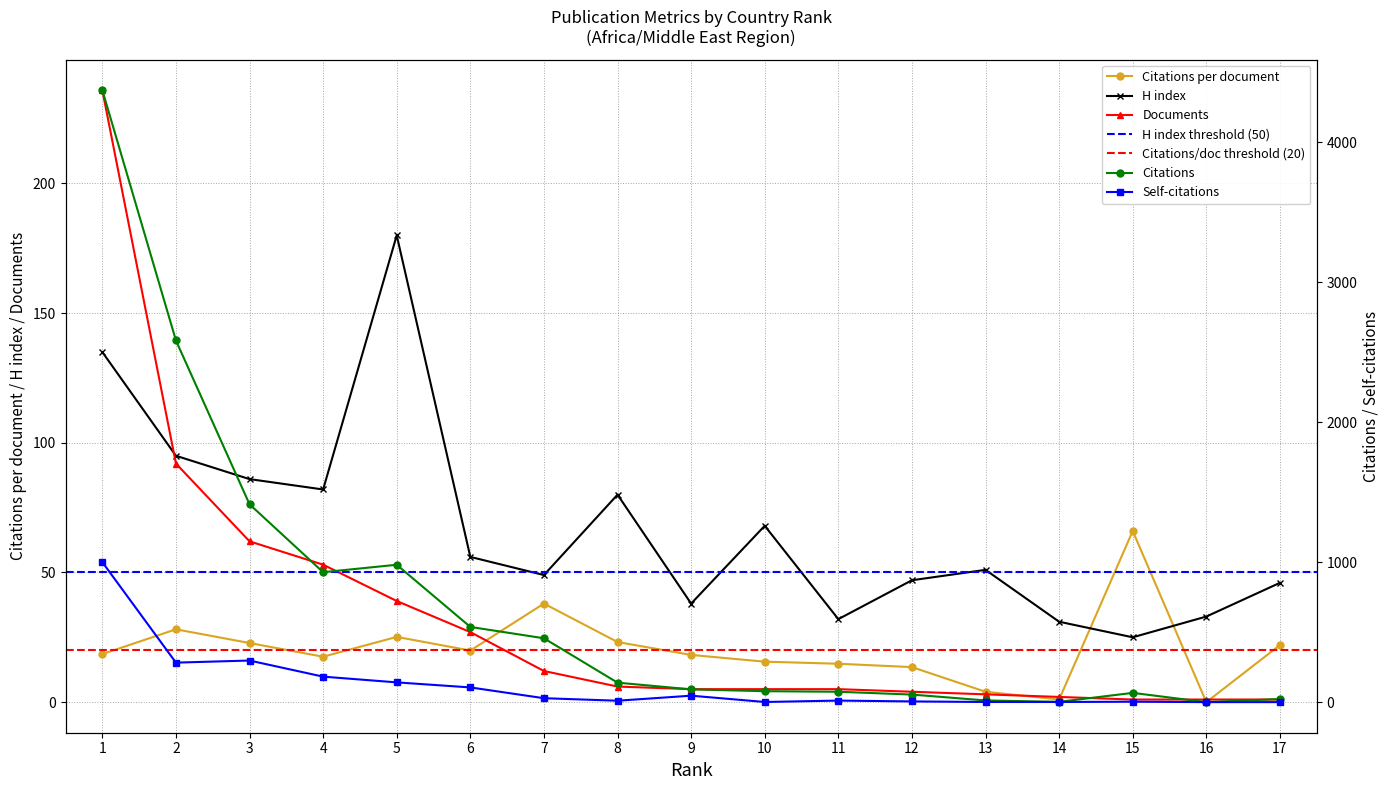

Which category has the lowest value in the Self-citations series?

16